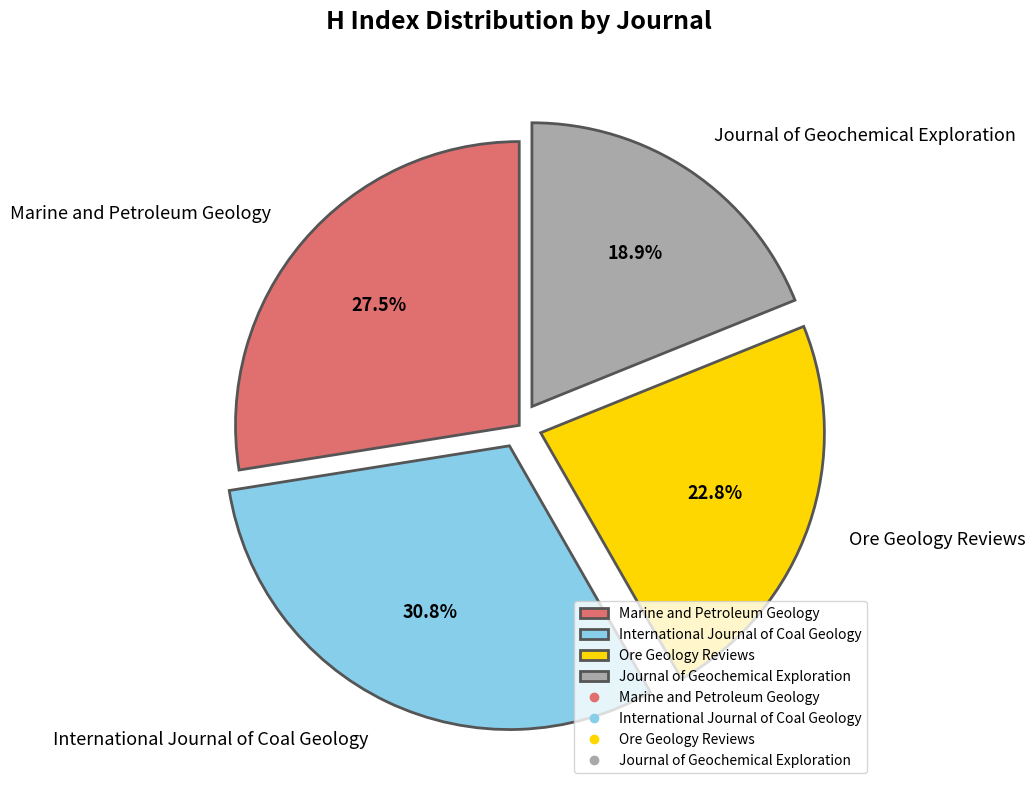

True or false: Marine and Petroleum Geology accounts for 14% of the total.

False